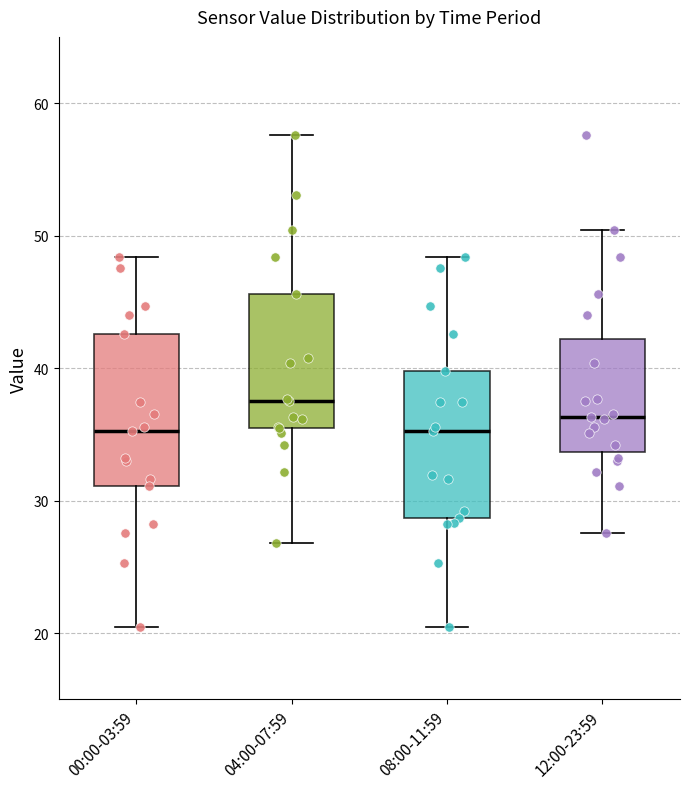

Where does the lower whisker of the box for 04:00-07:59 end on the y-axis? The values are not printed on the chart, so give them approximately, as read against the axis.

27